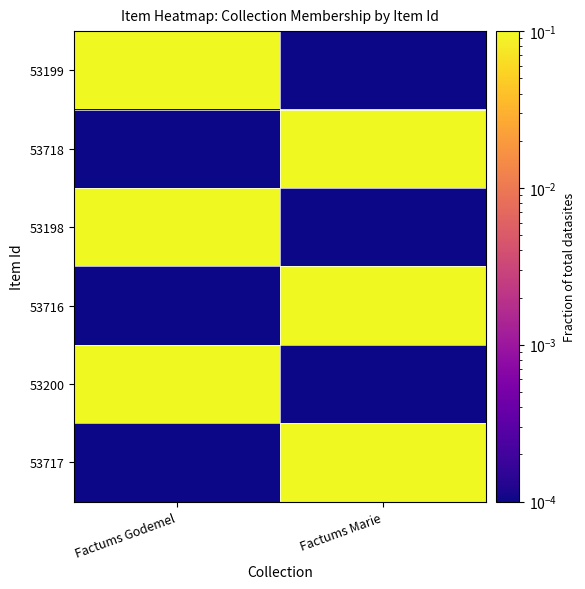

Reading right to left, extract all data points from this chart.

53199: Factums Marie=0.0	Factums Godemel=0.1
53718: Factums Marie=0.1	Factums Godemel=0.0
53198: Factums Marie=0.0	Factums Godemel=0.1
53716: Factums Marie=0.1	Factums Godemel=0.0
53200: Factums Marie=0.0	Factums Godemel=0.1
53717: Factums Marie=0.1	Factums Godemel=0.0